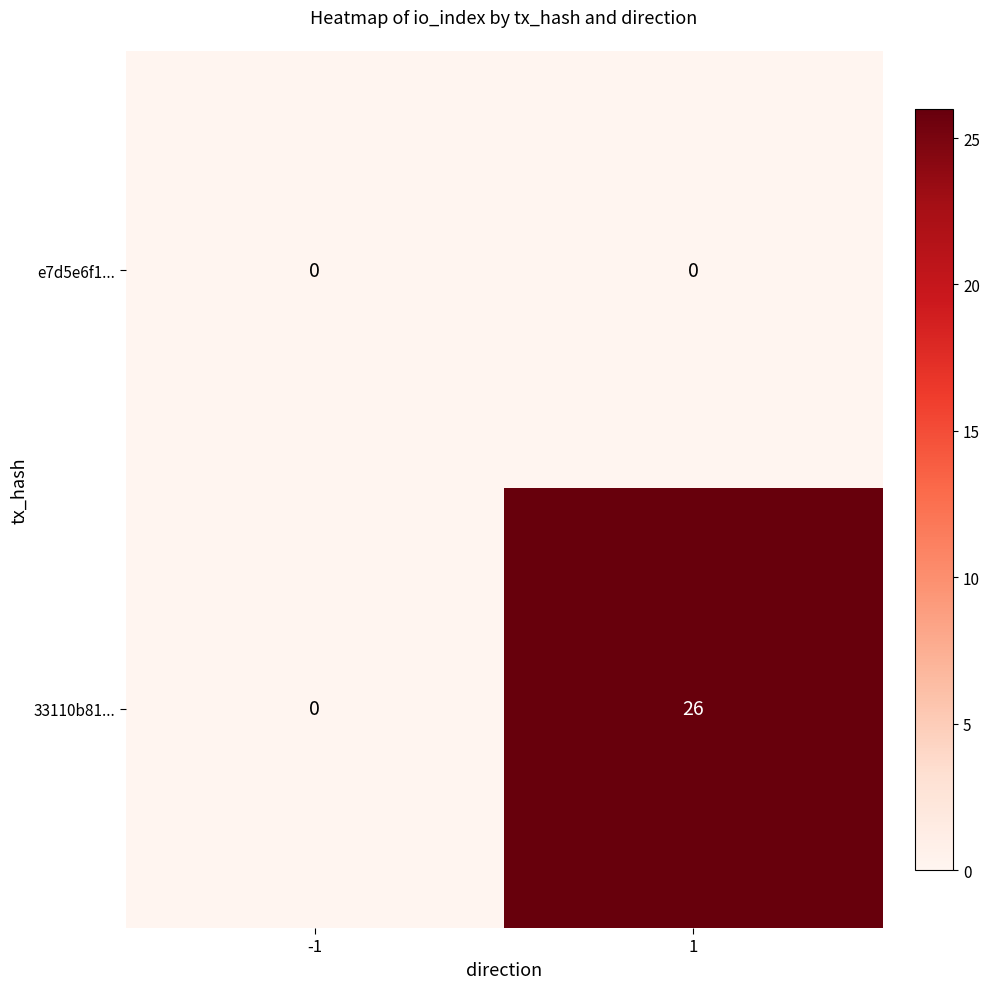

Reading left to right, extract all data points from this chart.

e7d5e6f1...: 0	0
33110b81...: 0	26